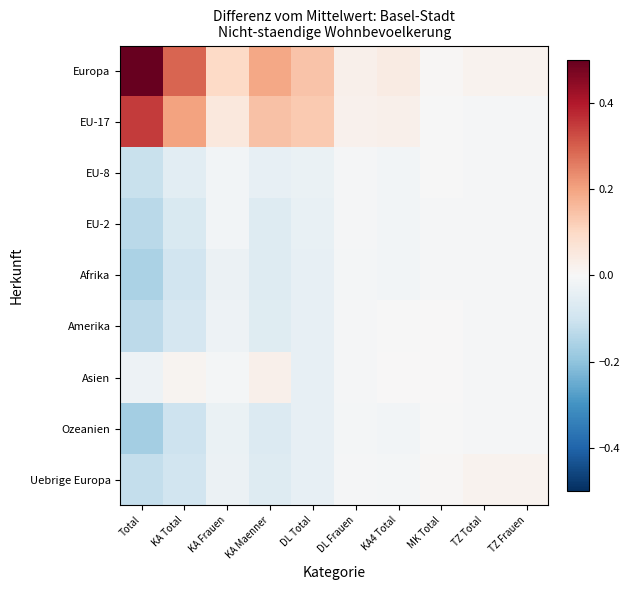

List the series in order of their peak value, highest first.

Europa, EU-17, Asien, Uebrige Europa, Amerika, EU-8, Ozeanien, EU-2, Afrika